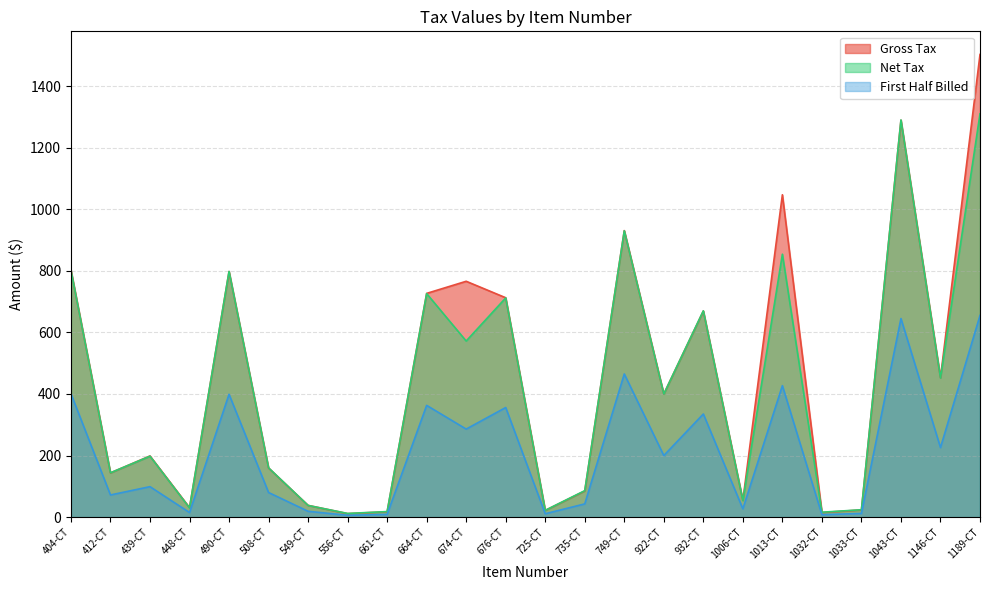

Which series ends up on top after the final intersection of Gross Tax and Net Tax?

Gross Tax